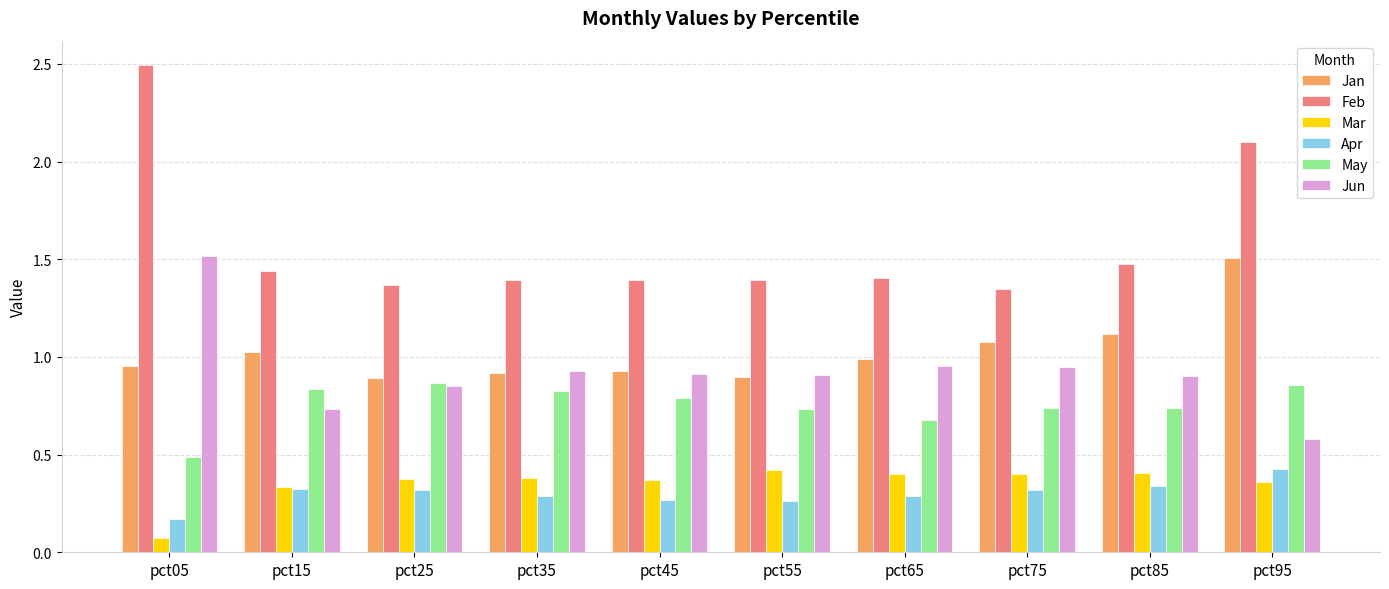

What is the difference between the maximum and second lowest values in the Feb series?

1.1